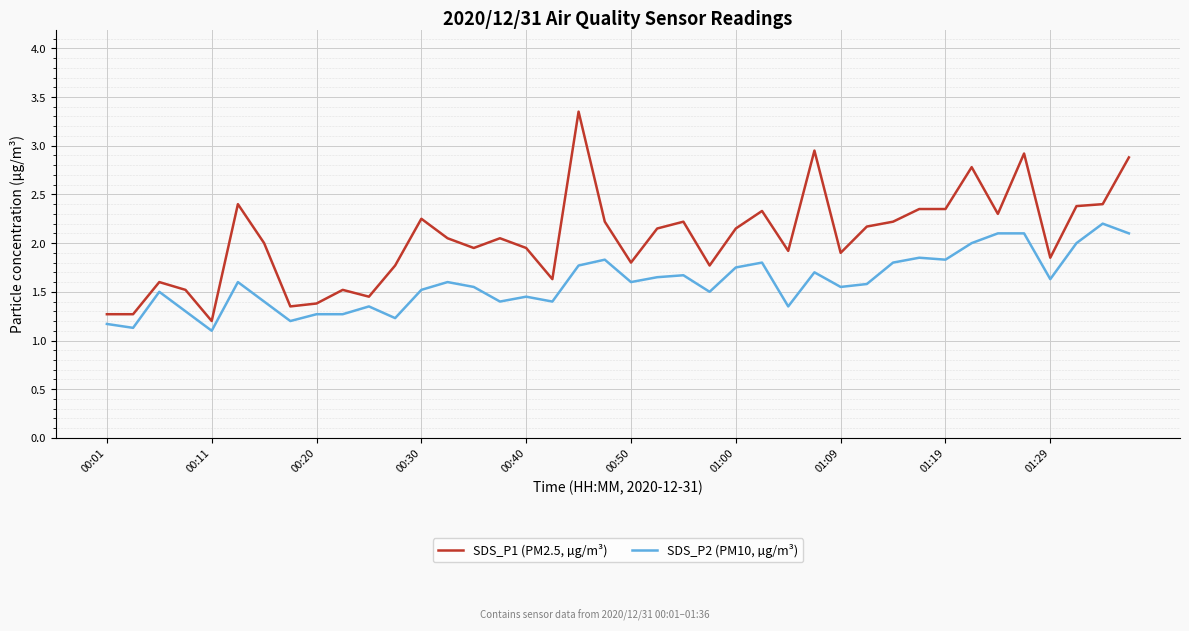

Which series has the largest total across all categories?

SDS_P1 (PM2.5, µg/m³)